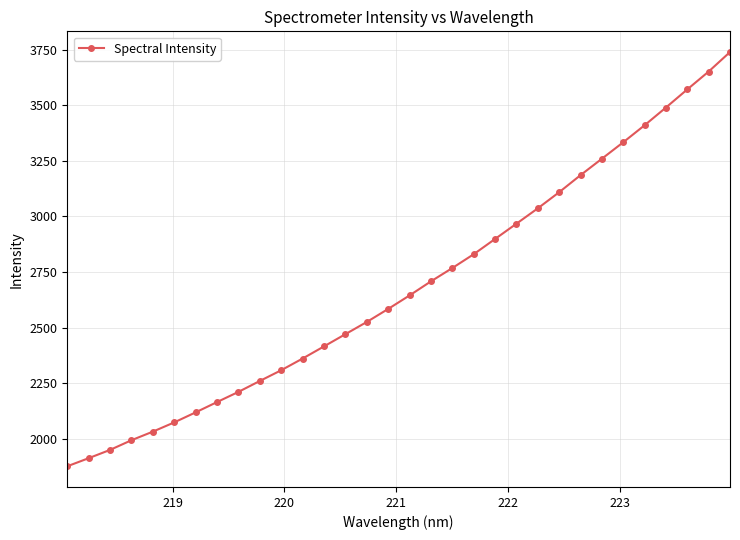

What is the value of the 32nd point from the left?

3738.6